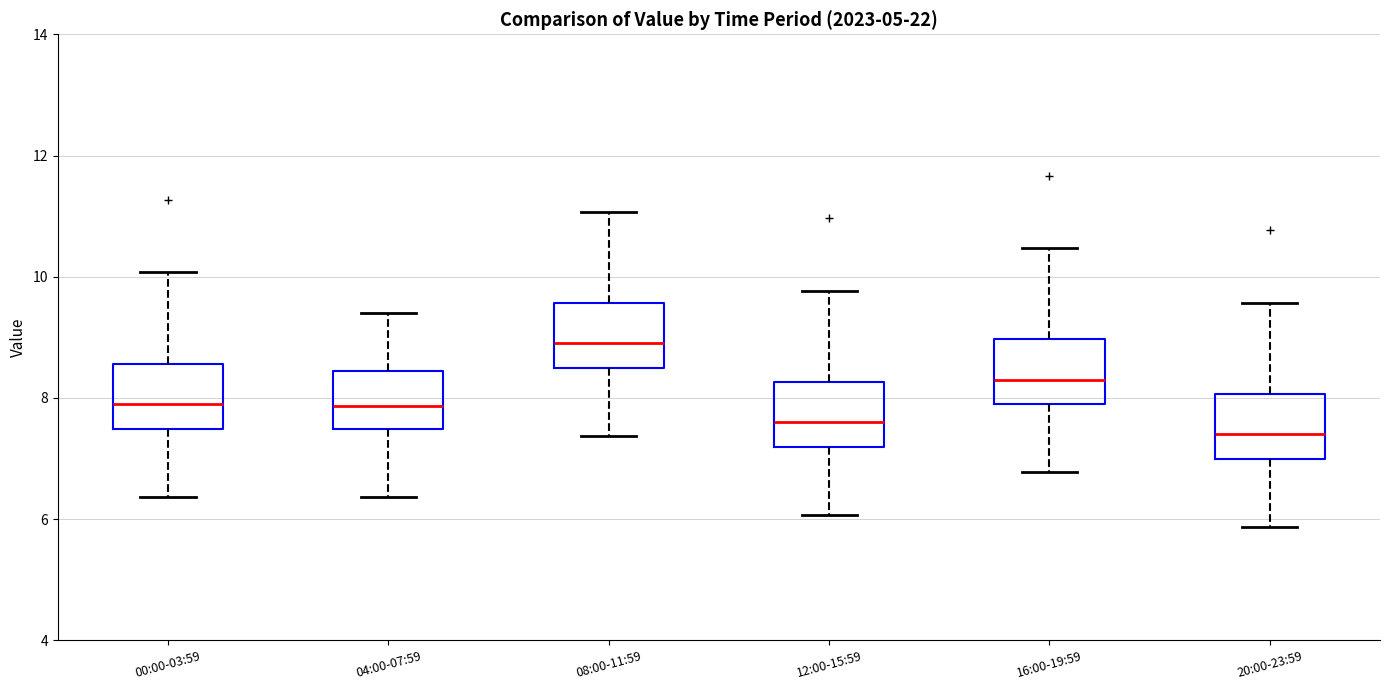

Reading left to right, read every box against the y-axis: the position of its median line, the range the box covers, and the ends of its whiskers. The values are not printed on the chart, so give them approximately, as read against the axis.

00:00-03:59: median 8.0, box 7.4 to 8.6, whiskers 6.4 to 10.0
04:00-07:59: median 7.8, box 7.4 to 8.4, whiskers 6.4 to 9.4
08:00-11:59: median 9.0, box 8.4 to 9.6, whiskers 7.4 to 11.0
12:00-15:59: median 7.6, box 7.2 to 8.2, whiskers 6.0 to 9.8
16:00-19:59: median 8.4, box 7.8 to 9.0, whiskers 6.8 to 10.4
20:00-23:59: median 7.4, box 7.0 to 8.0, whiskers 5.8 to 9.6